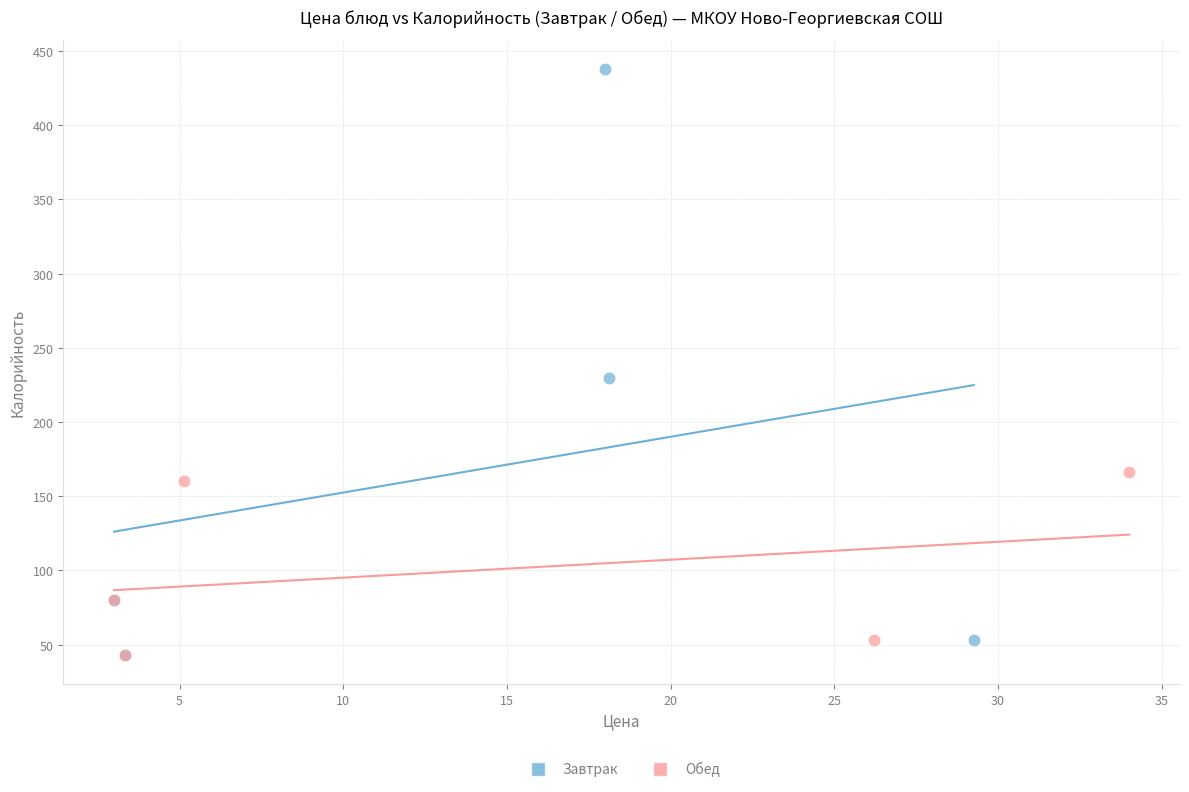

Which series reaches the maximum Y coordinate?

Завтрак